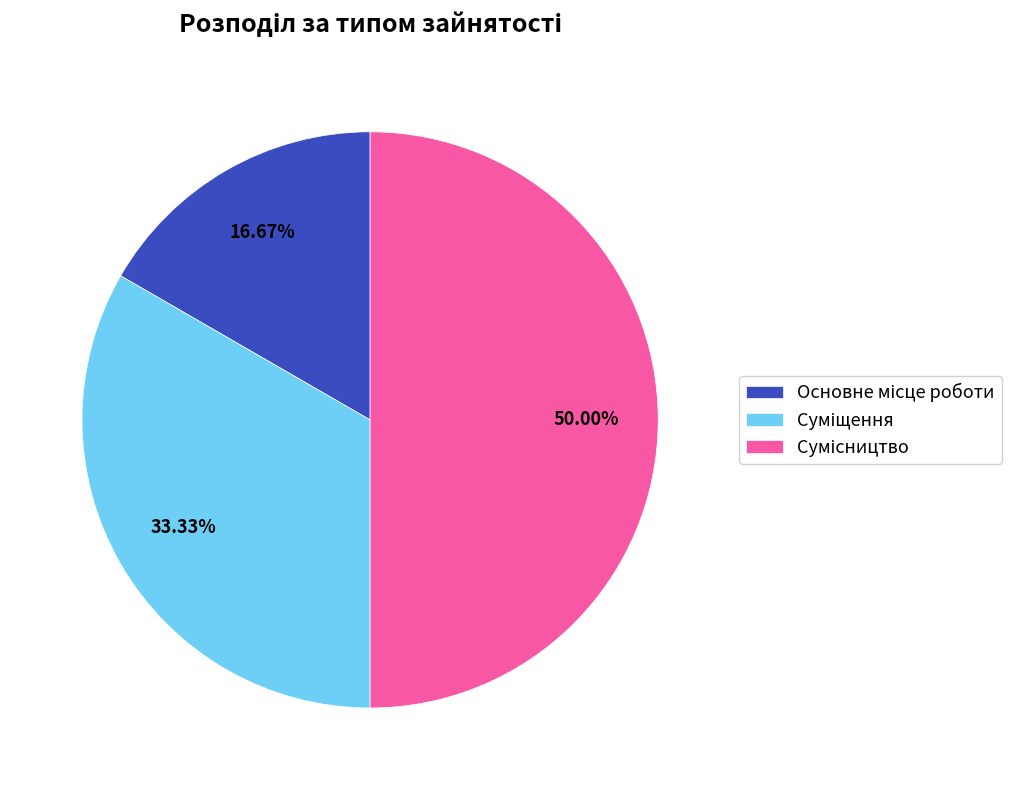

Does Суміщення represent more than half of the total?

No